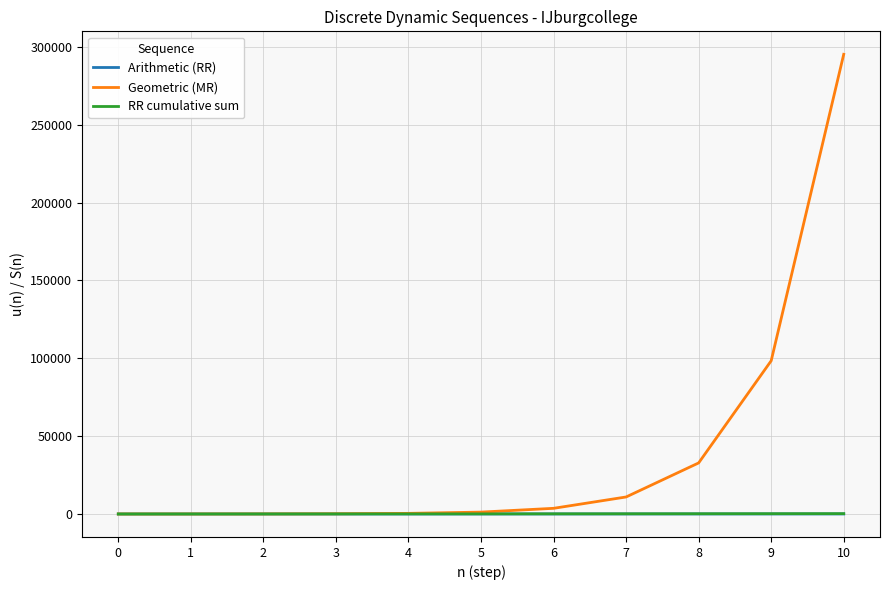

What is the total value across all series at 8?

32987